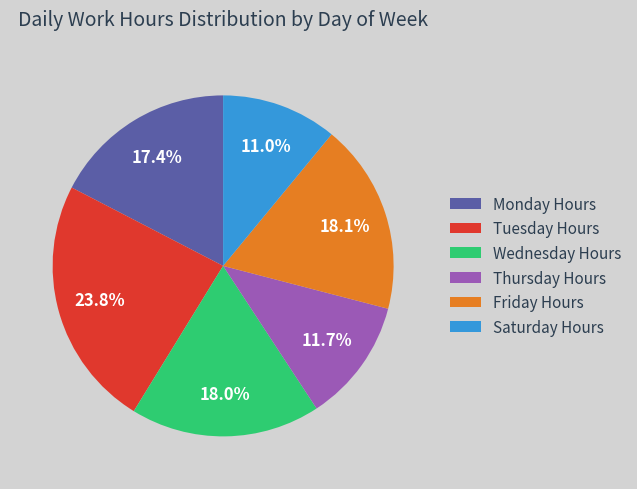

Which category has the biggest portion of the pie?

Tuesday Hours